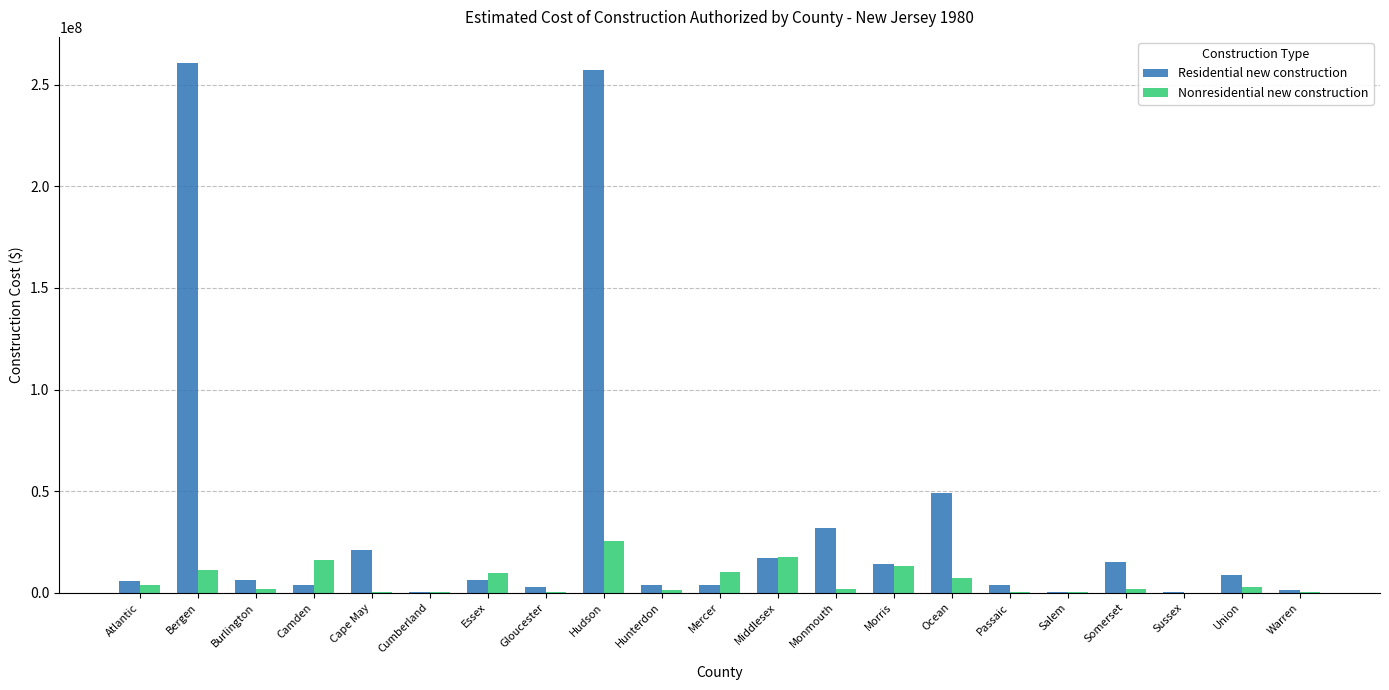

Is the value of Residential new construction at Warren greater than the value of Nonresidential new construction at Morris?

No